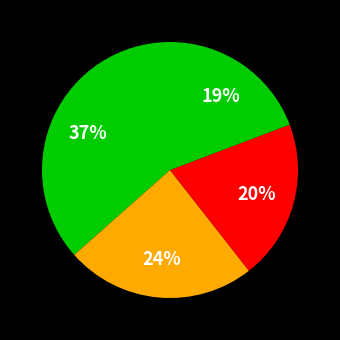

Count the number of slices in the pie.

4